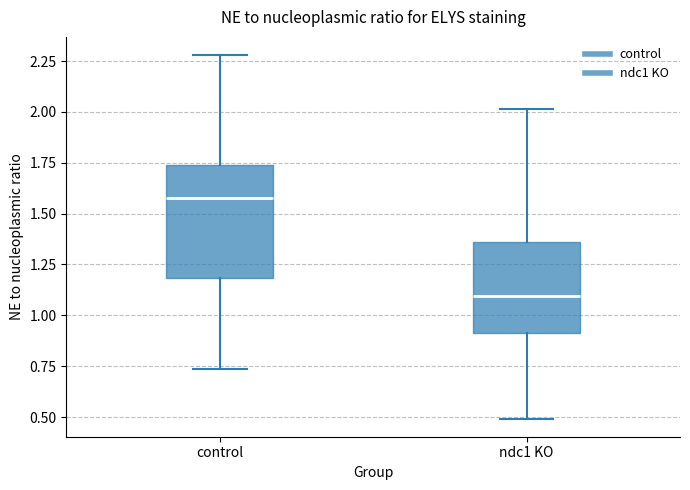

Reading left to right, read every box against the y-axis: the position of its median line, the range the box covers, and the ends of its whiskers. The values are not printed on the chart, so give them approximately, as read against the axis.

control: median 1.55, box 1.20 to 1.75, whiskers 0.75 to 2.30
ndc1 KO: median 1.10, box 0.90 to 1.35, whiskers 0.50 to 2.00